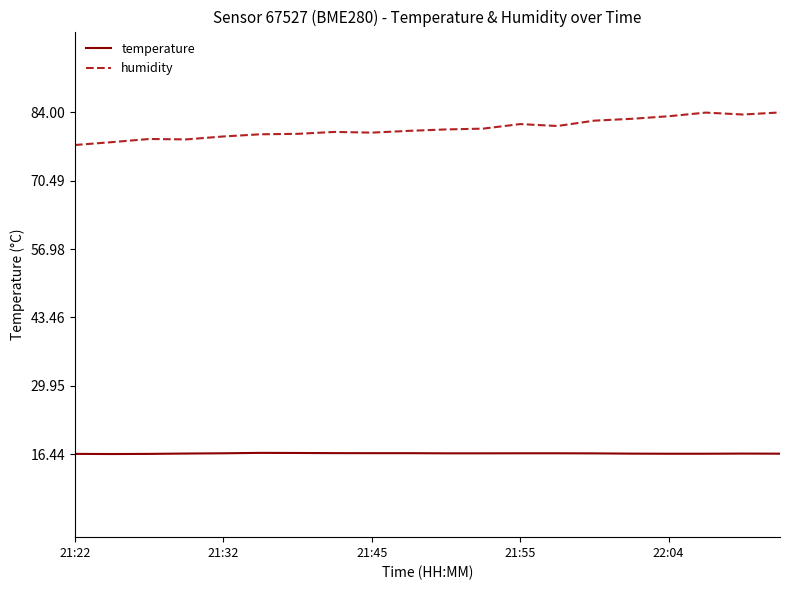

What is the difference between the maximum and minimum values in the humidity series?

6.4